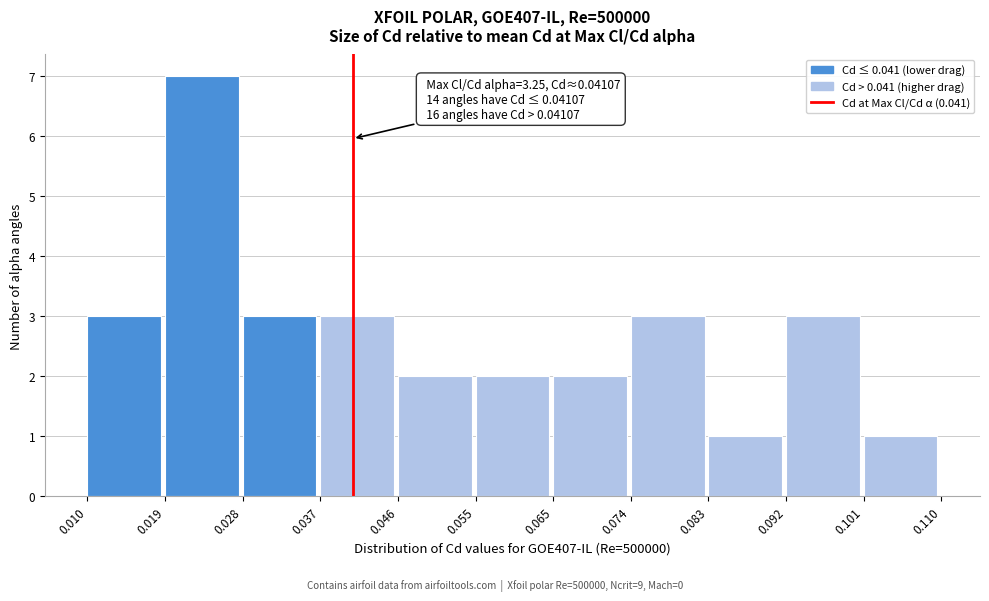

Which range on the x-axis has the tallest bar?

0.019 to 0.028